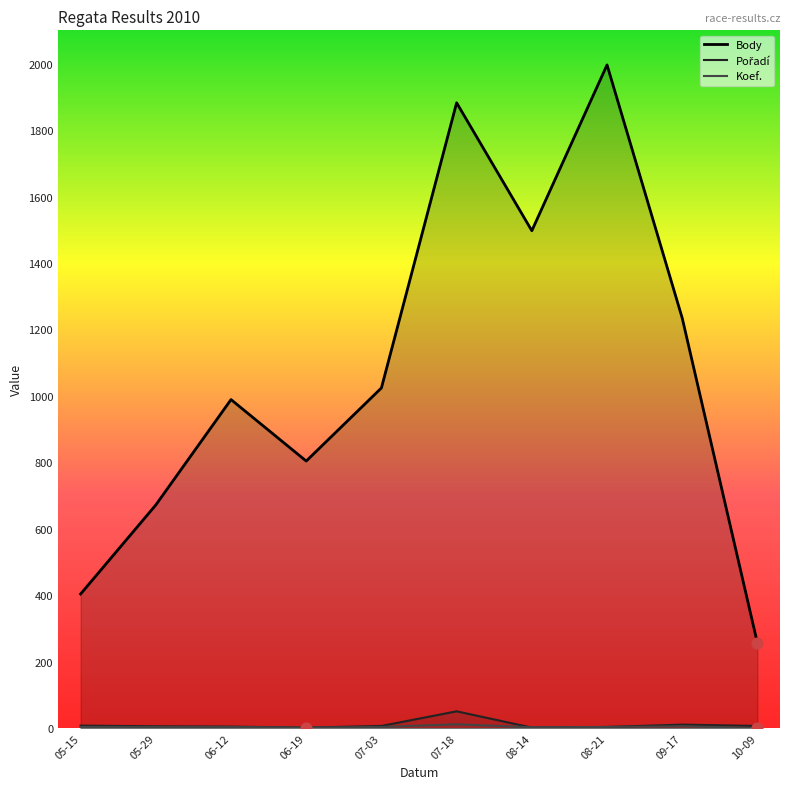

Is the value of Koef. at 09-17 greater than the value of Body at 07-03?

No